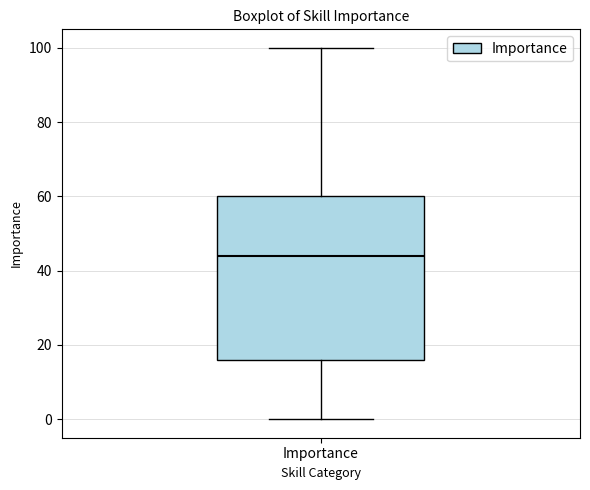

Transcribe this box plot: give where the median line is, the range the box spans, and where the two whiskers end, as read against the y-axis. The values are not printed on the chart, so give them approximately, as read against the axis.

median 44, box 16 to 60, whiskers 0 to 100